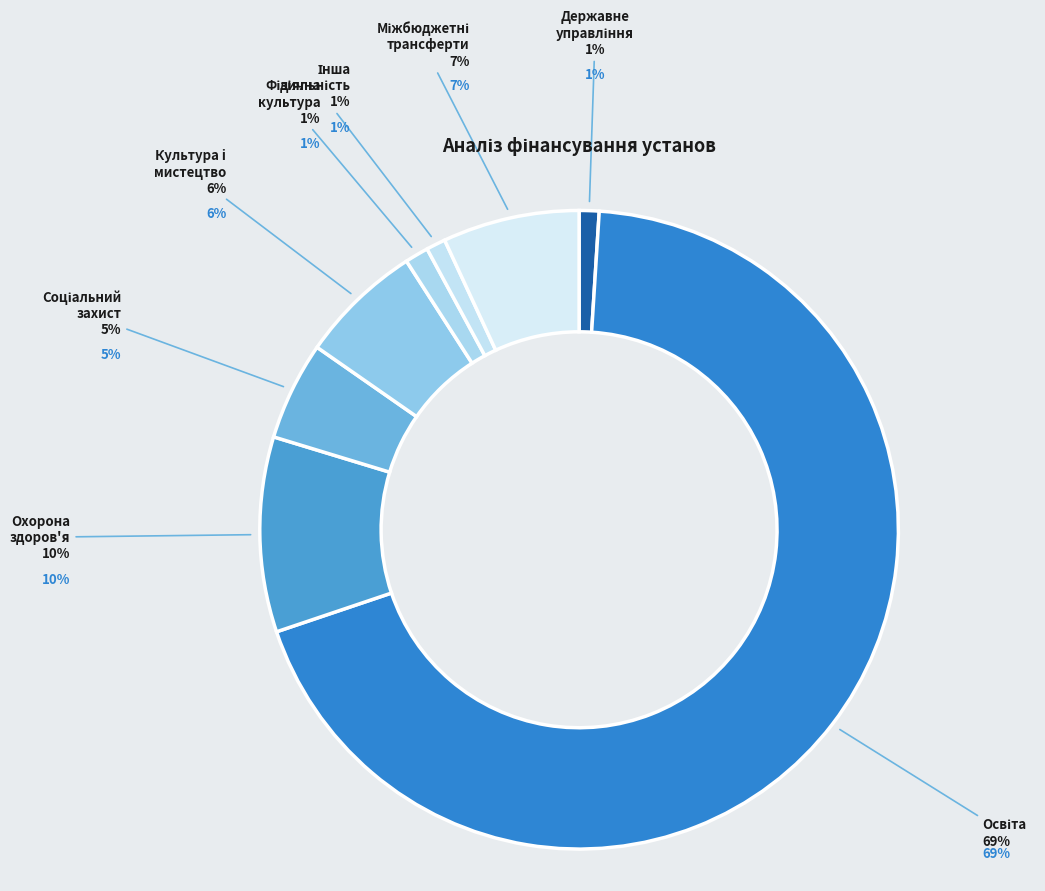

Count the number of slices in the pie.

8